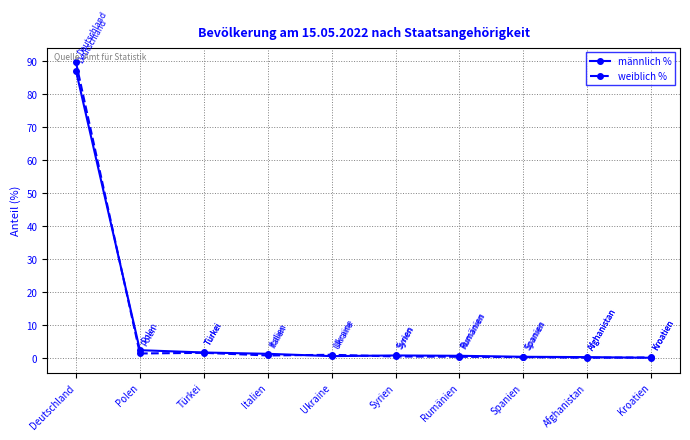

What is the average value of the weiblich % series?

9.7